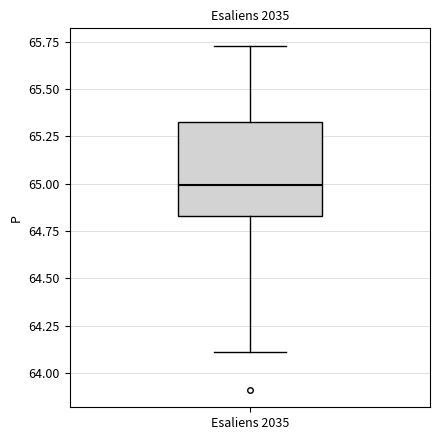

Transcribe this box plot: give where the median line is, the range the box spans, and where the two whiskers end, as read against the y-axis. The values are not printed on the chart, so give them approximately, as read against the axis.

median 65.00, box 64.85 to 65.35, whiskers 64.10 to 65.75